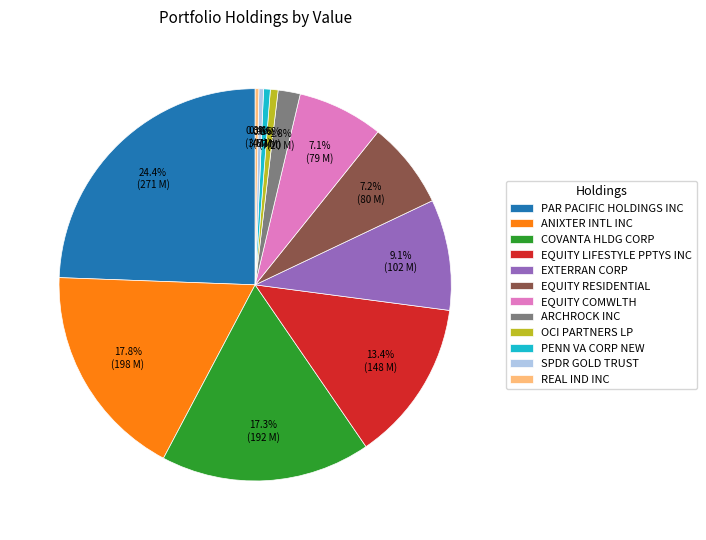

To the nearest percent, what is the average slice percentage?

8%